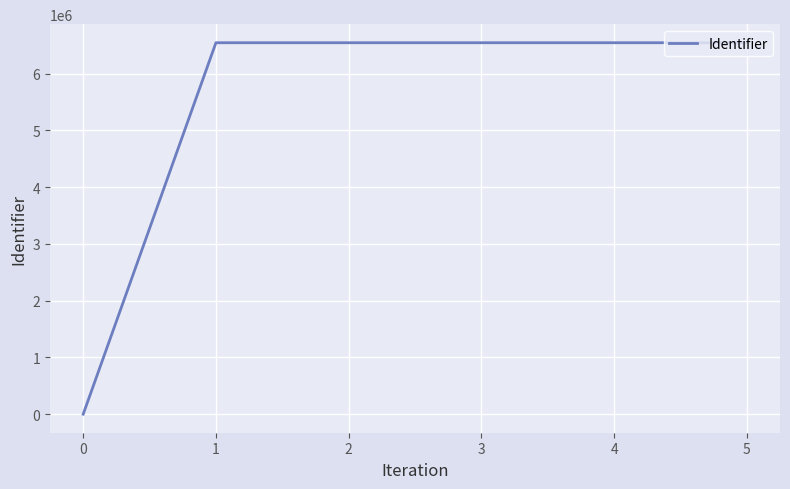

The chart shows a value of 0 at 0. True or false?

True